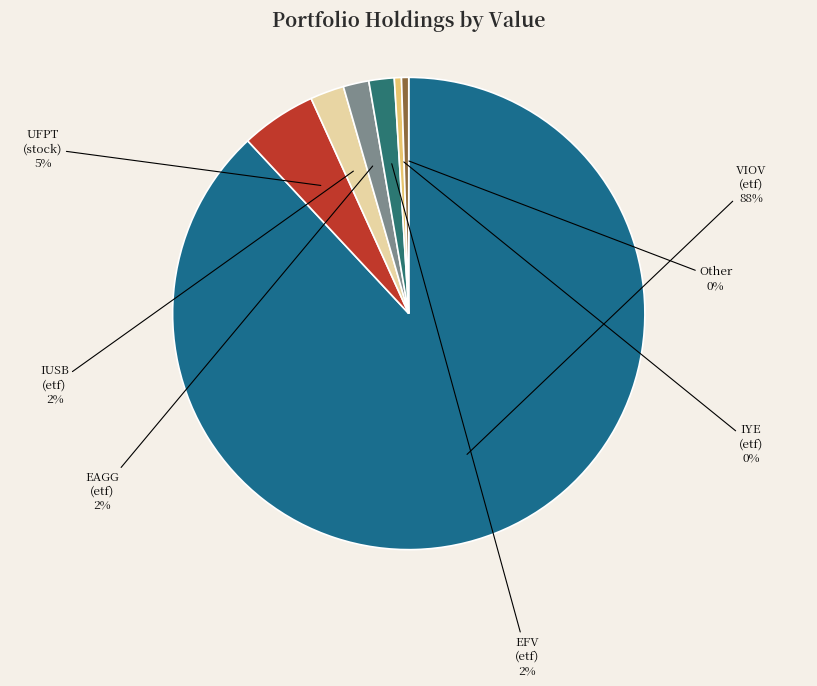

To the nearest percent, what portion does EFV (etf) represent?

2%